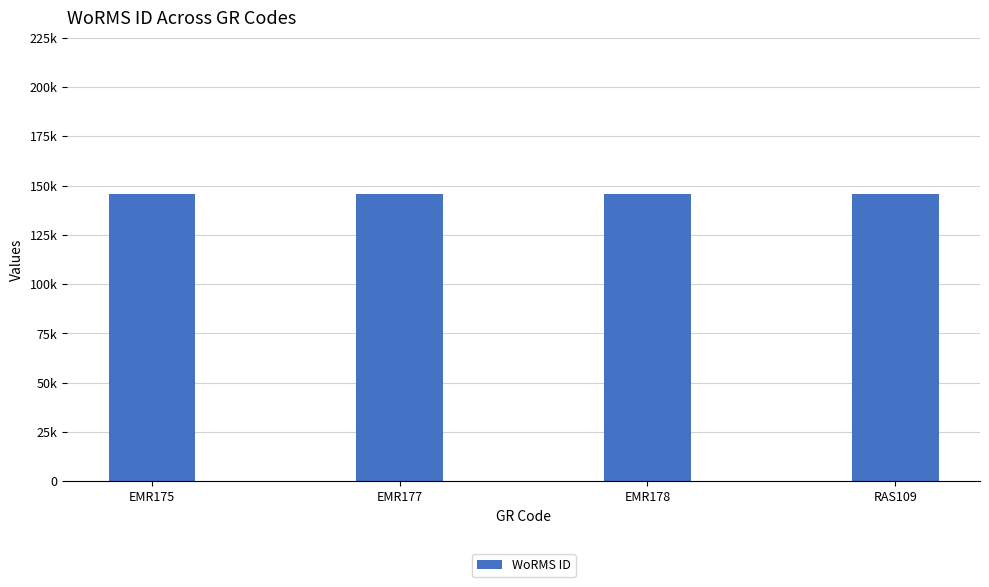

What value does the data have at RAS109, to the nearest 10?

145620